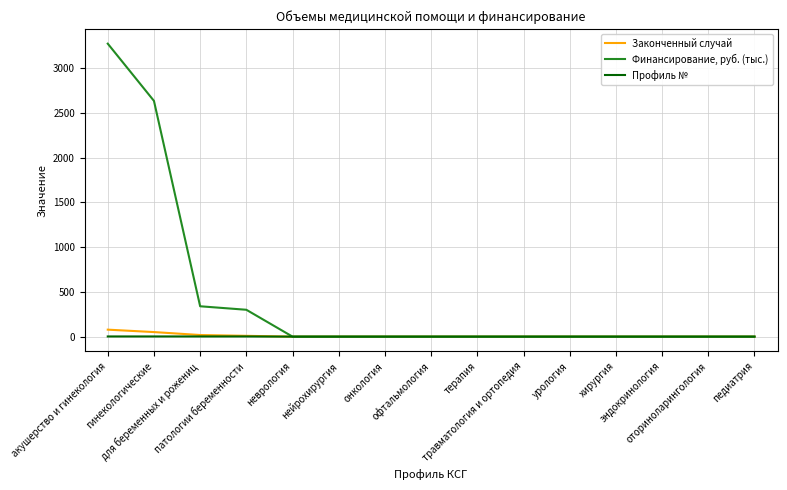

List the series in order of their peak value, highest first.

Финансирование, руб. (тыс.), Законченный случай, Профиль №